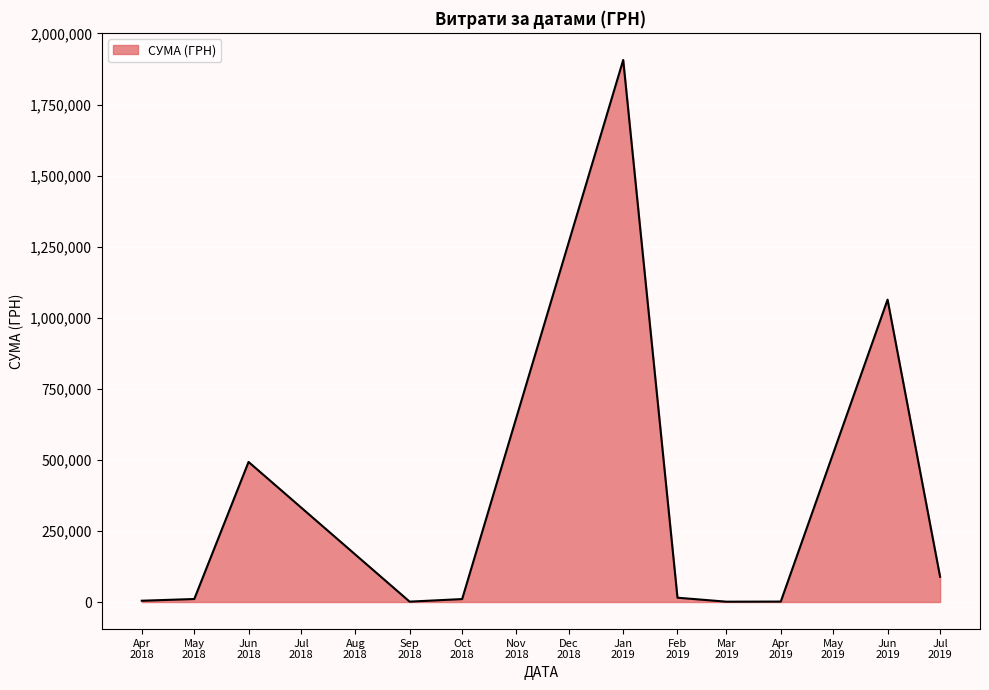

What is the difference between the maximum and minimum values?

1905638.0